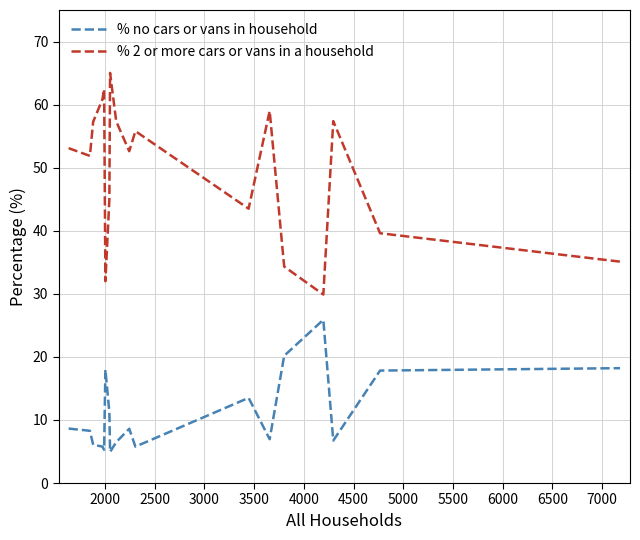

Which series has the largest range (max minus min)?

% 2 or more cars or vans in a household